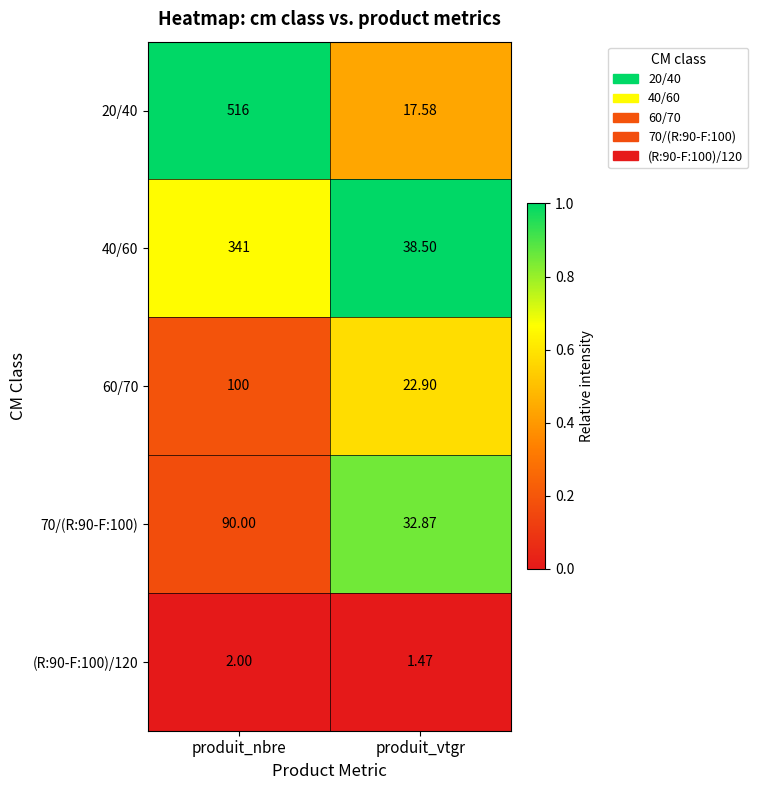

Count the number of data series in this chart.

5